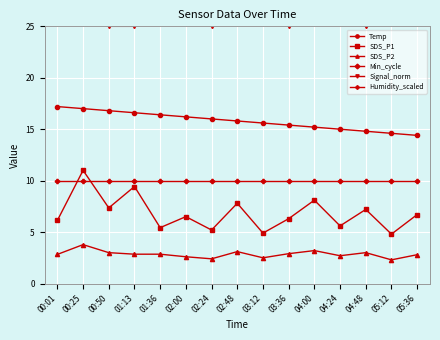

Between 01:13 and 04:24, which series saw the biggest shift?

SDS_P1